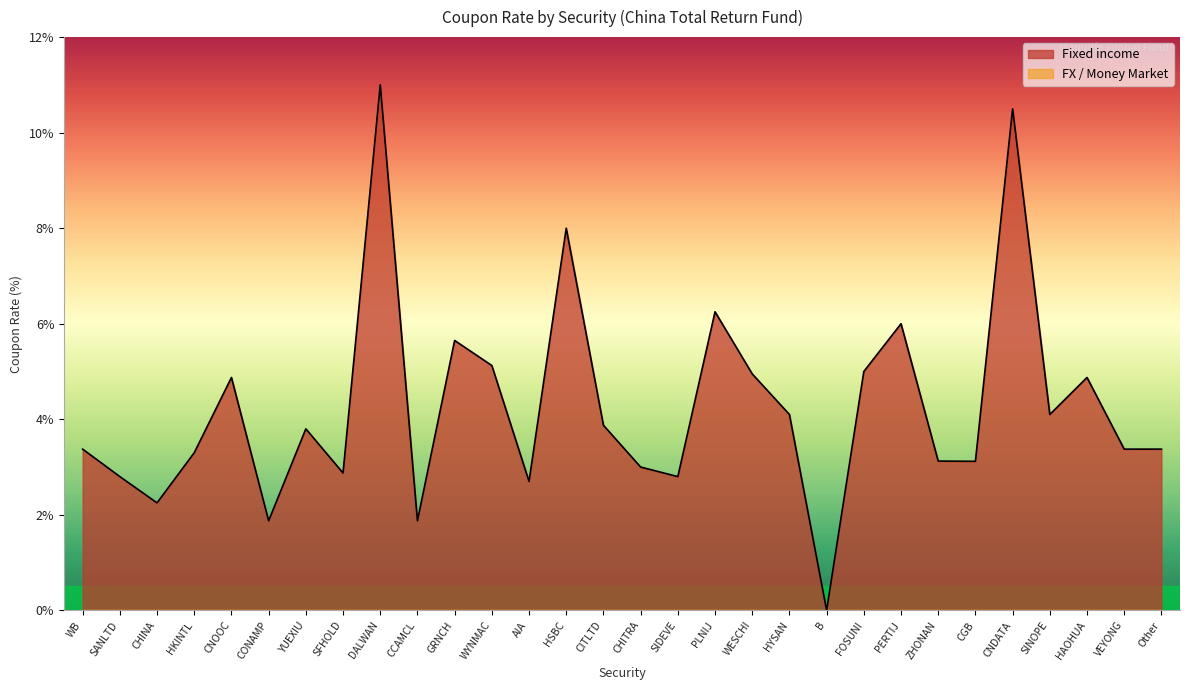

List the labels in order of value, smallest first.

B, CONAMP, CCAMCL, CHINA, AIA, SANLTD, SIDEVE, SFHOLD, CHITRA, CGB, ZHONAN, HKINTL, WB, VEYONG, Other, YUEXIU, CITLTD, HYSAN, SINOPE, CNOOC, HAOHUA, WESCHI, FOSUNI, WYNMAC, GRNCH, PERTIJ, PLNIJ, HSBC, CNDATA, DALWAN